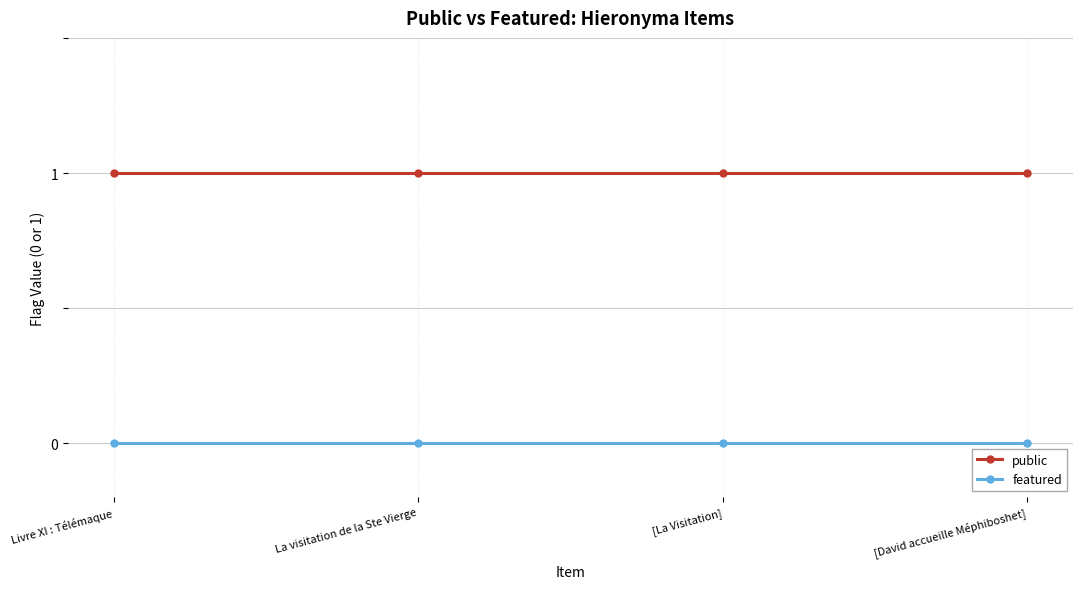

Which series has the largest total across all categories?

public